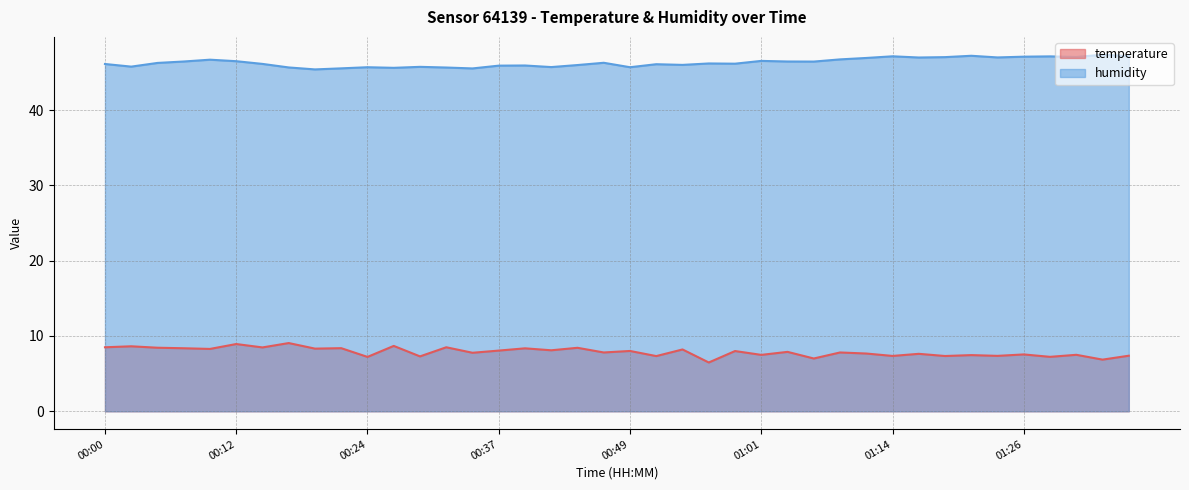

What is the difference between the humidity values at 00:59 and 00:42?

0.4